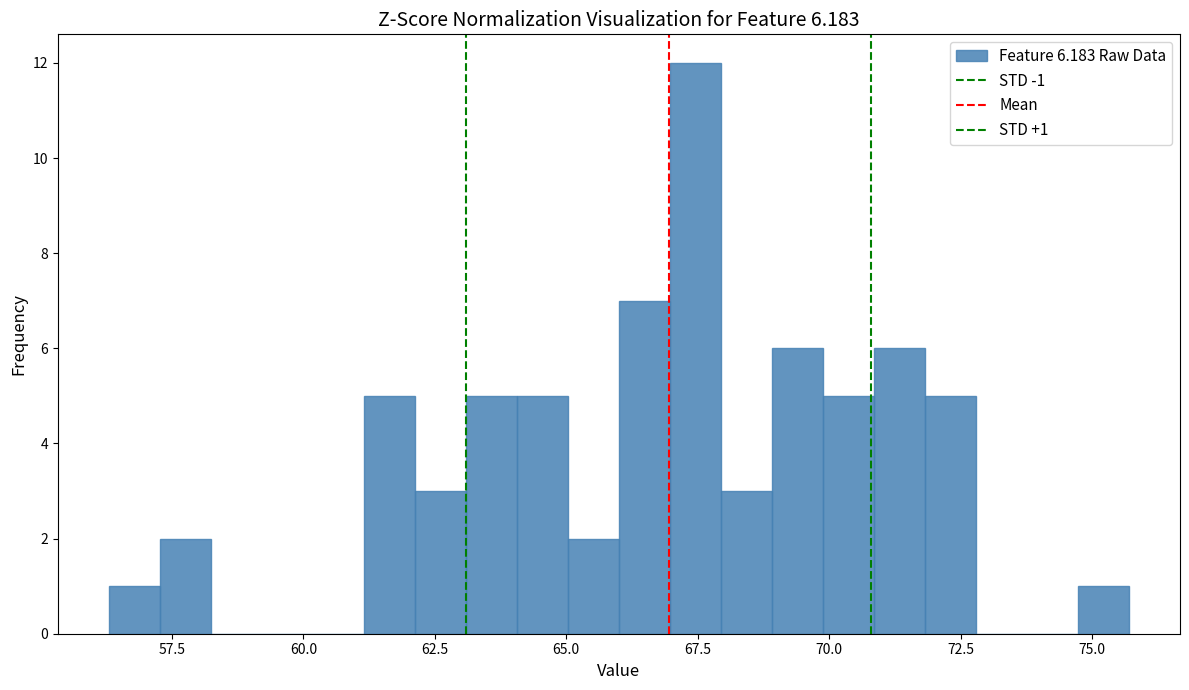

Read against the x-axis, roughly where is the centre of the tallest bar?

67.5